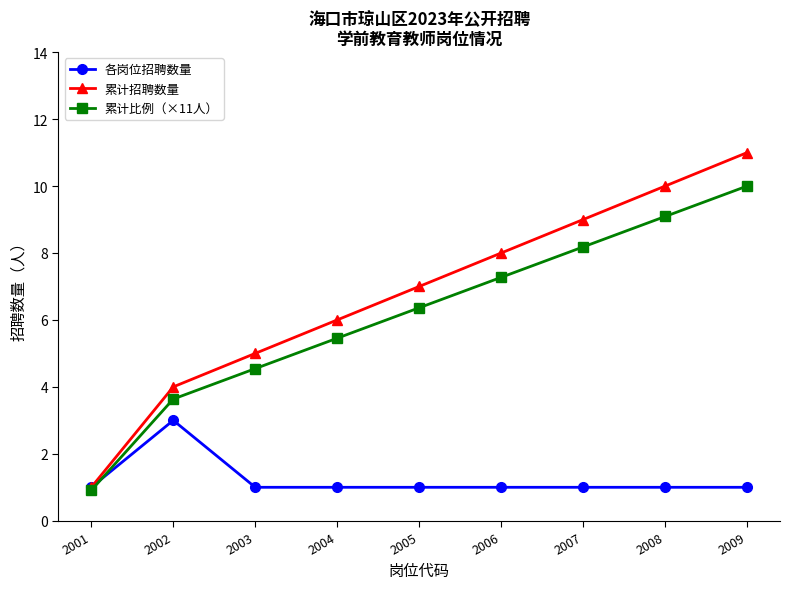

What is the value of the 累计比例（×11人） point at the 7th from the left?

8.2